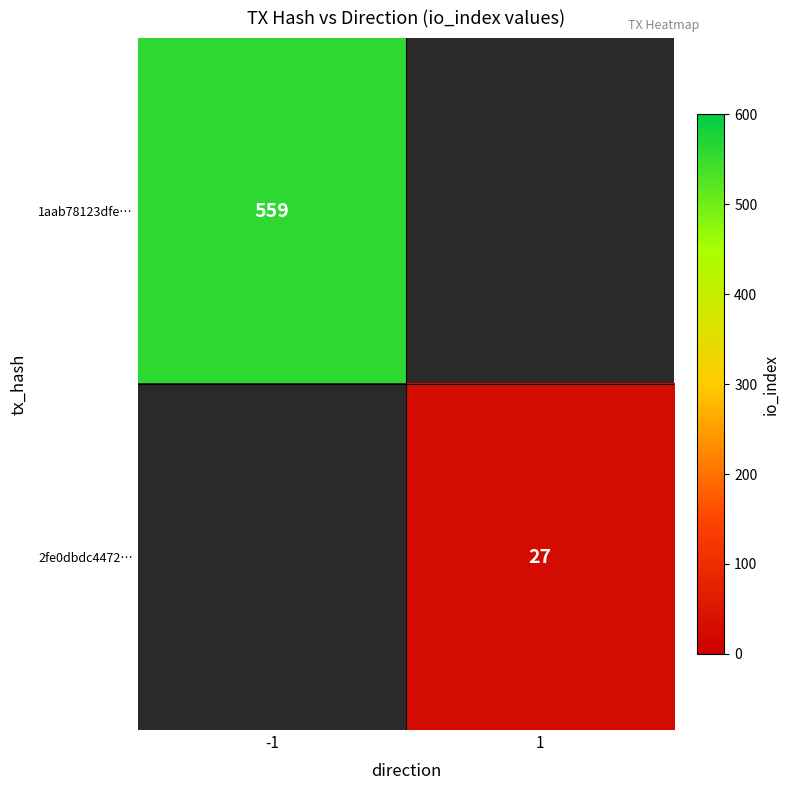

The 1aab78123dfe… series shows 559 at -1. True or false?

True